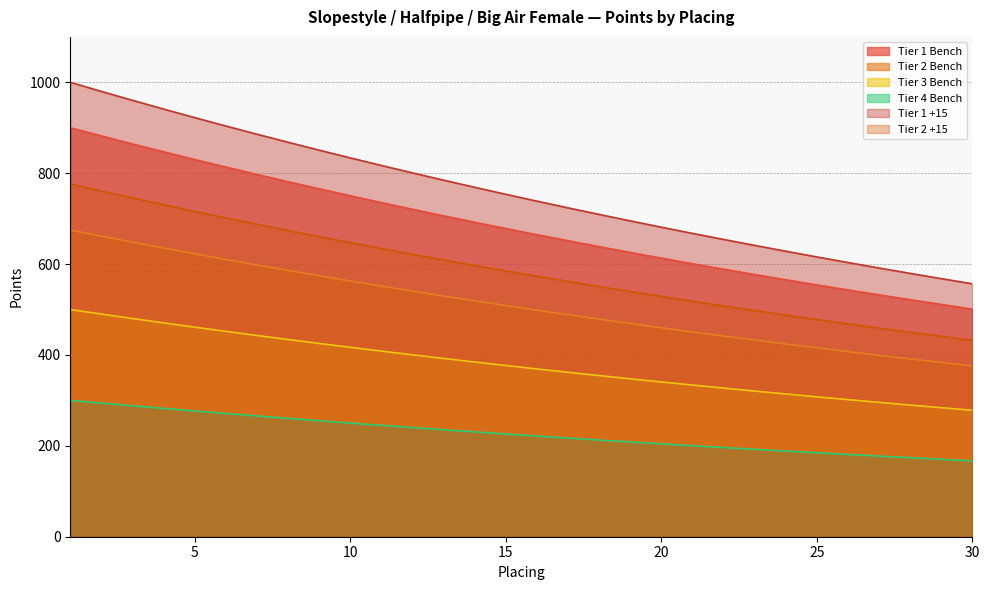

At which label is Tier 1 Bench closest to 700?

13